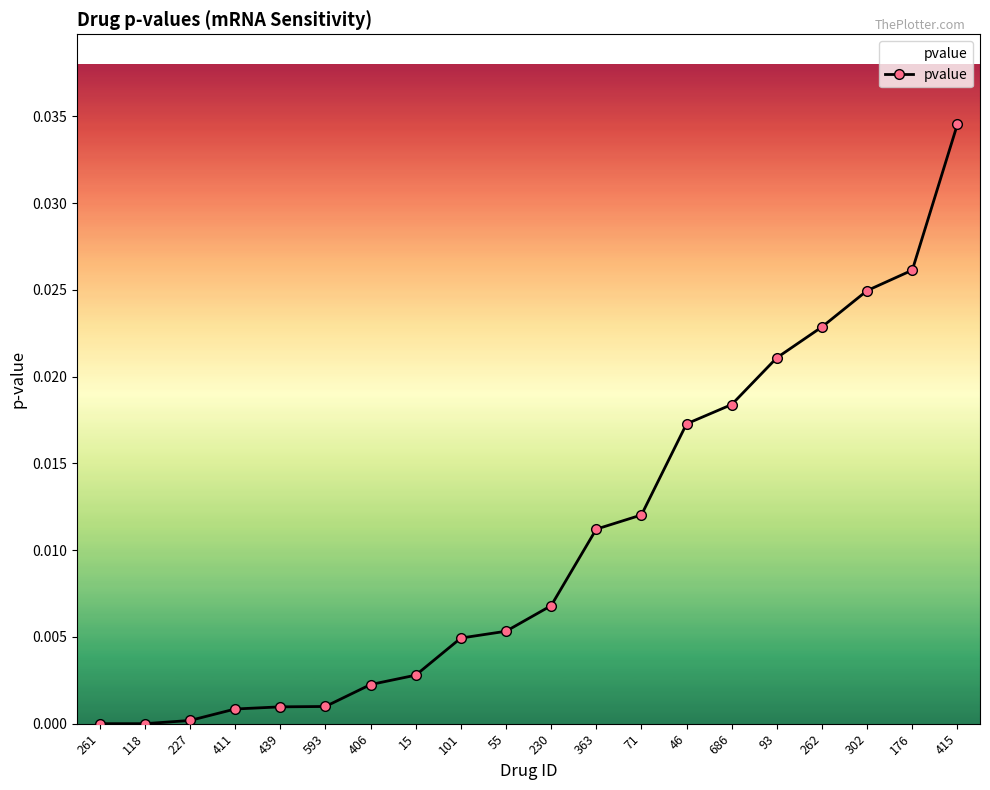

What is the label of the 7th point from the right?

46